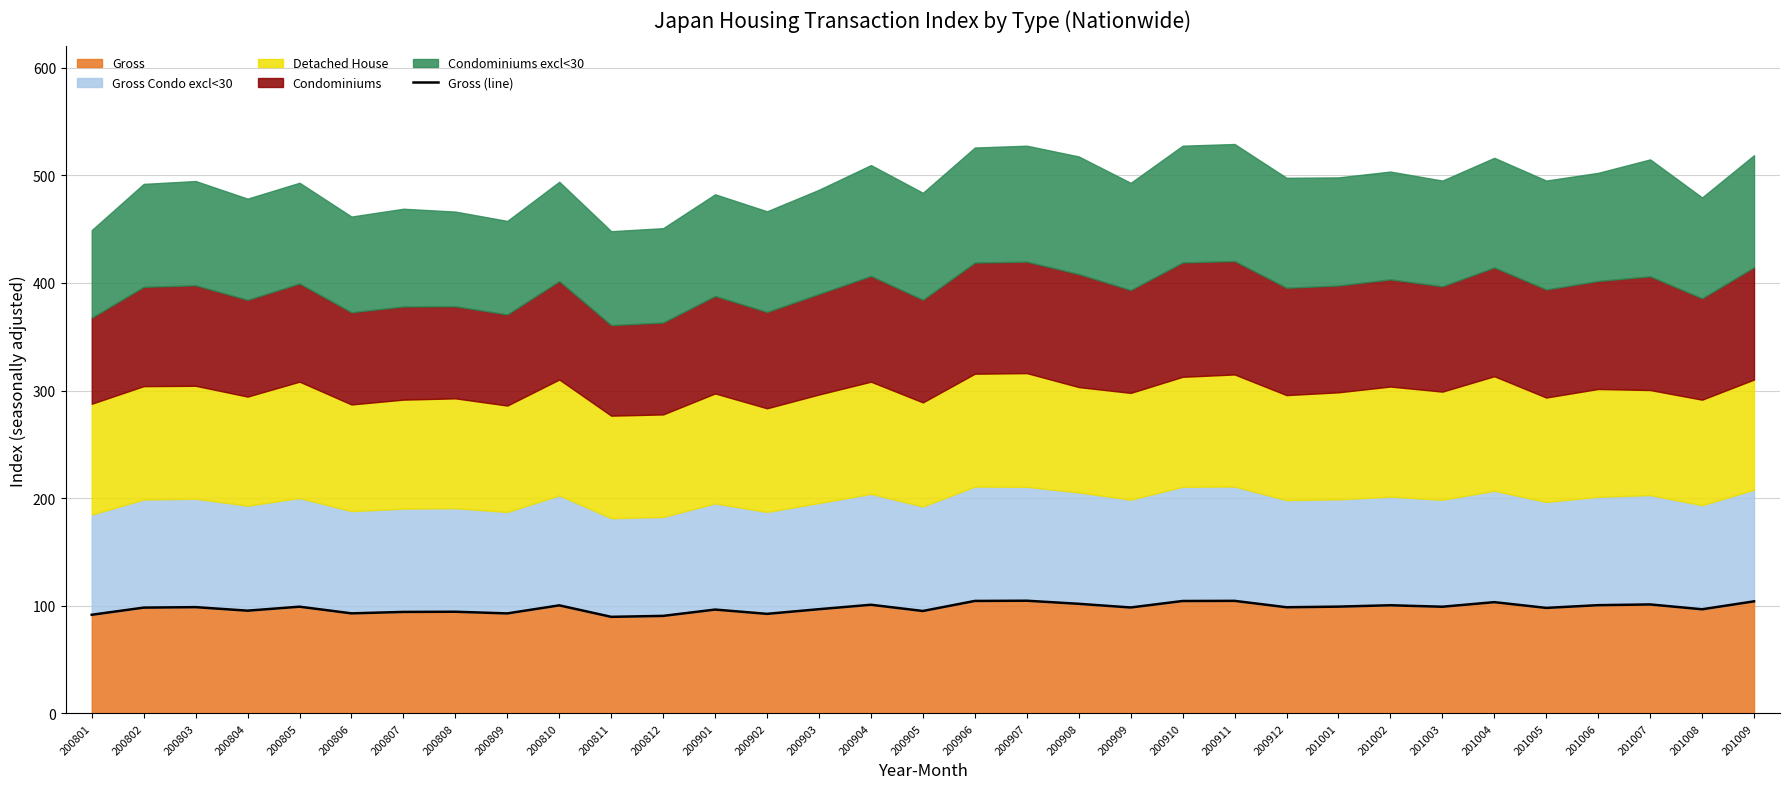

At which label is the value closest to 97?

200903